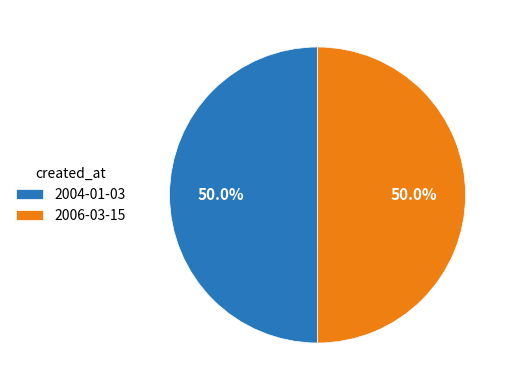

To the nearest percent, what portion does 2006-03-15 represent?

50%